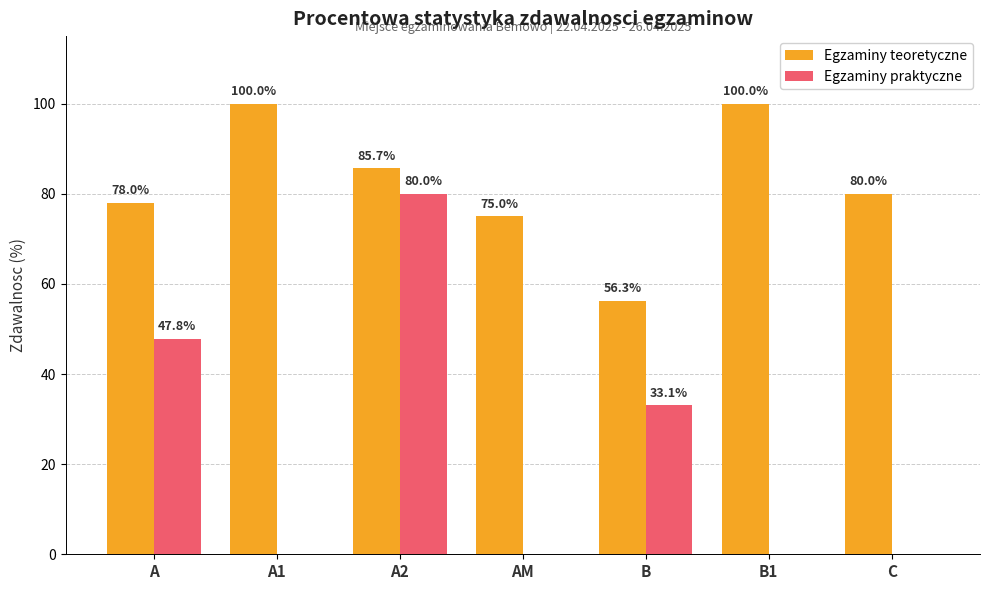

How many distinct data groups are displayed?

2